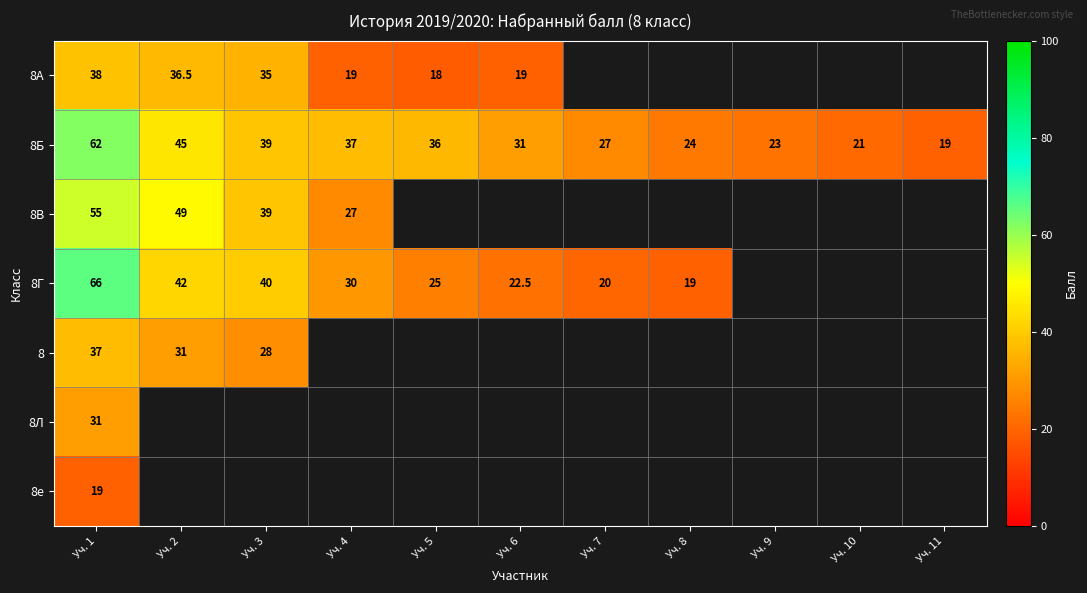

Count the number of categories in the chart.

11